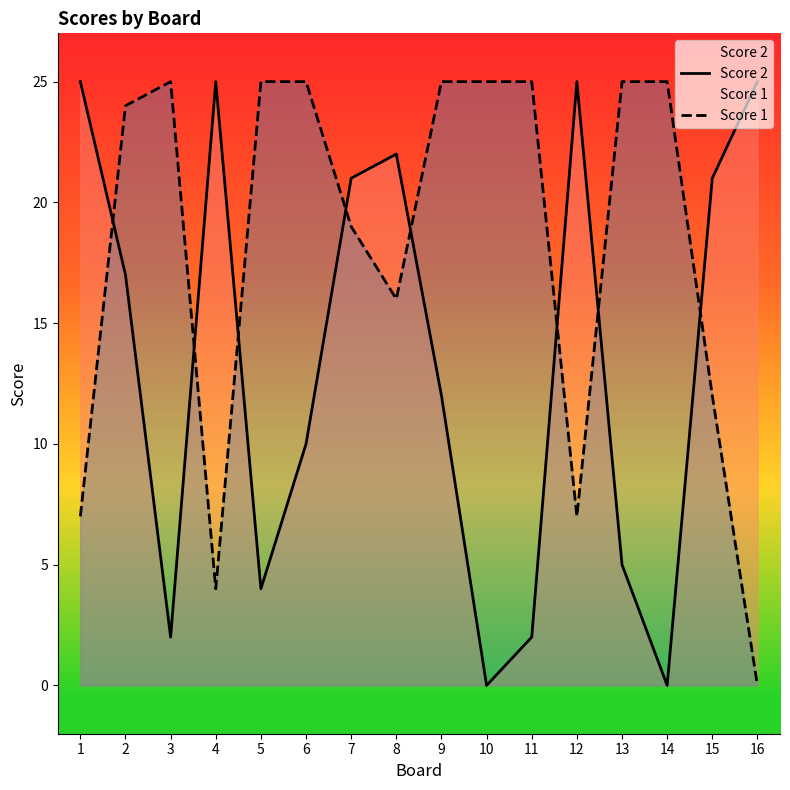

How many lines are shown in the chart?

2